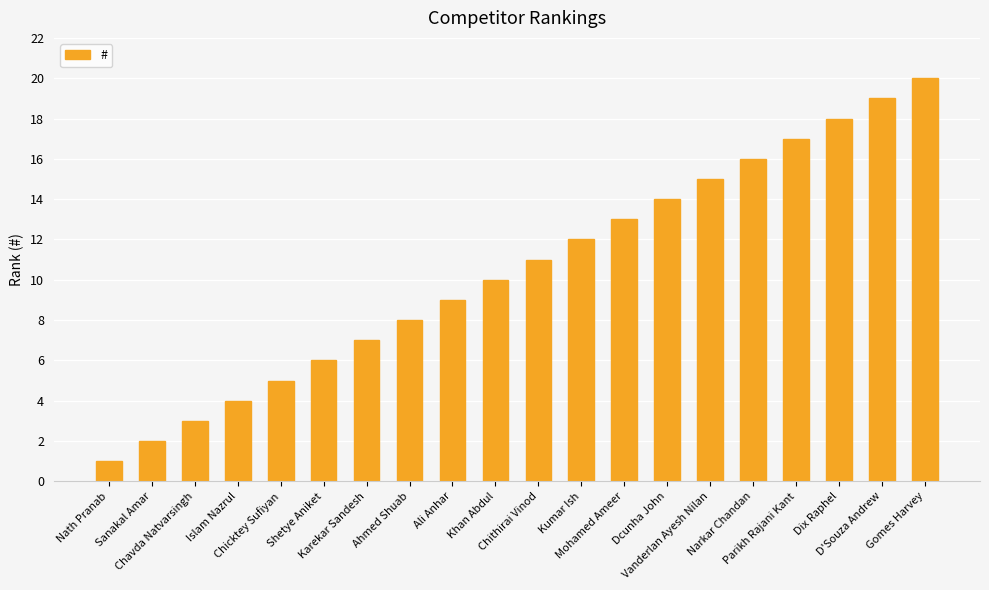

What is the sum of all values?

210